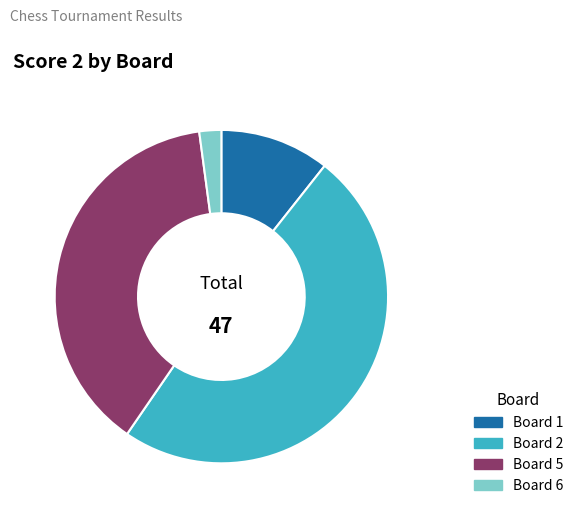

Is it true that Board 2 is 39% of the pie?

False